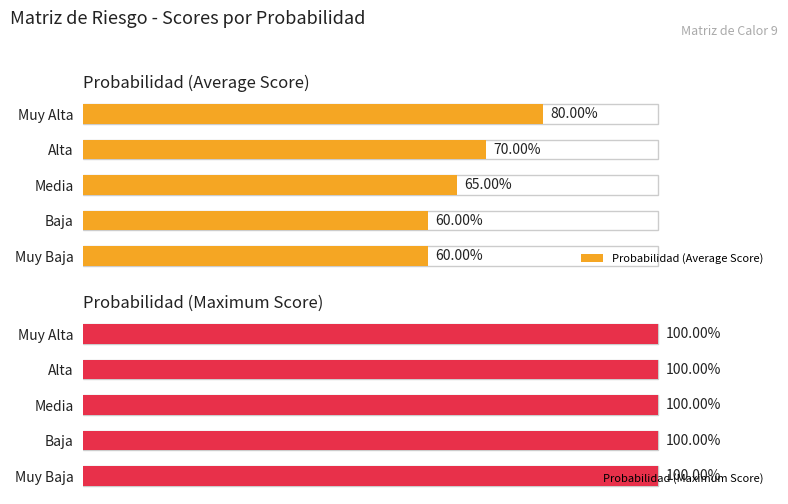

List the labels in order of Probabilidad (Average Score) value, smallest first.

Muy Baja, Baja, Media, Alta, Muy Alta